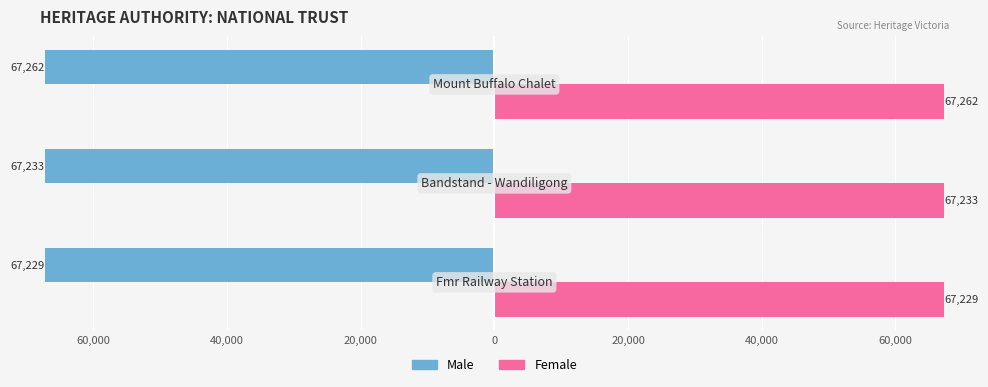

List the series in order of their overall mean, highest first.

Female, Male